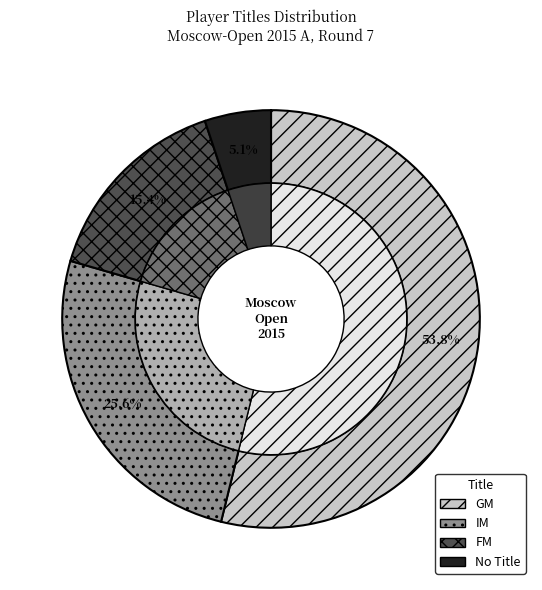

The GM slice represents 48% of the pie. True or false?

False